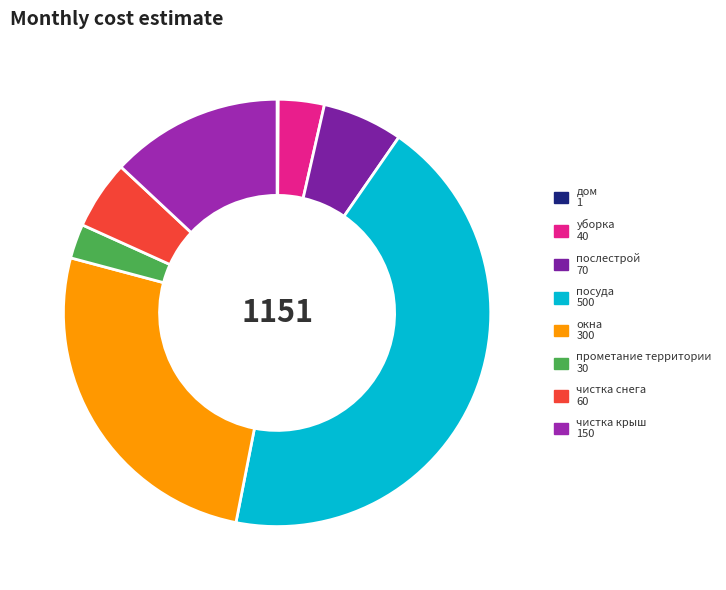

How many slices are in this pie chart?

8